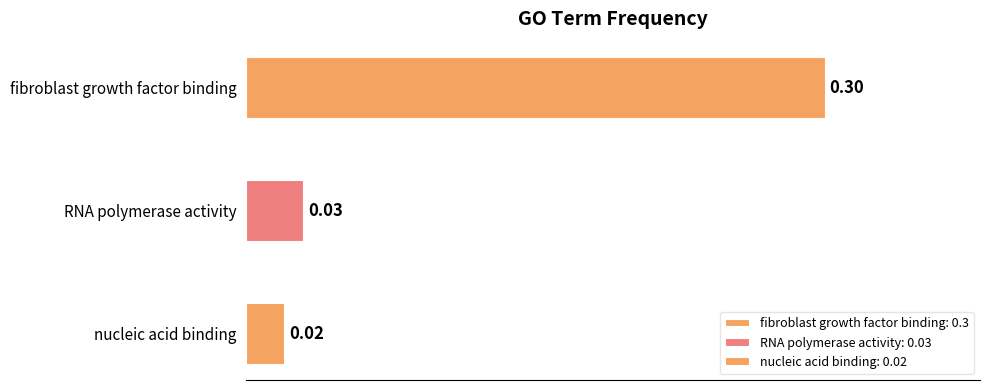

At which category does the chart reach its peak across all series?

fibroblast growth factor binding